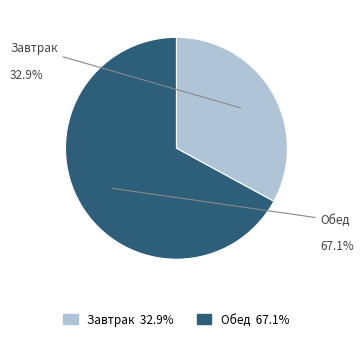

Which category has the biggest portion of the pie?

Обед